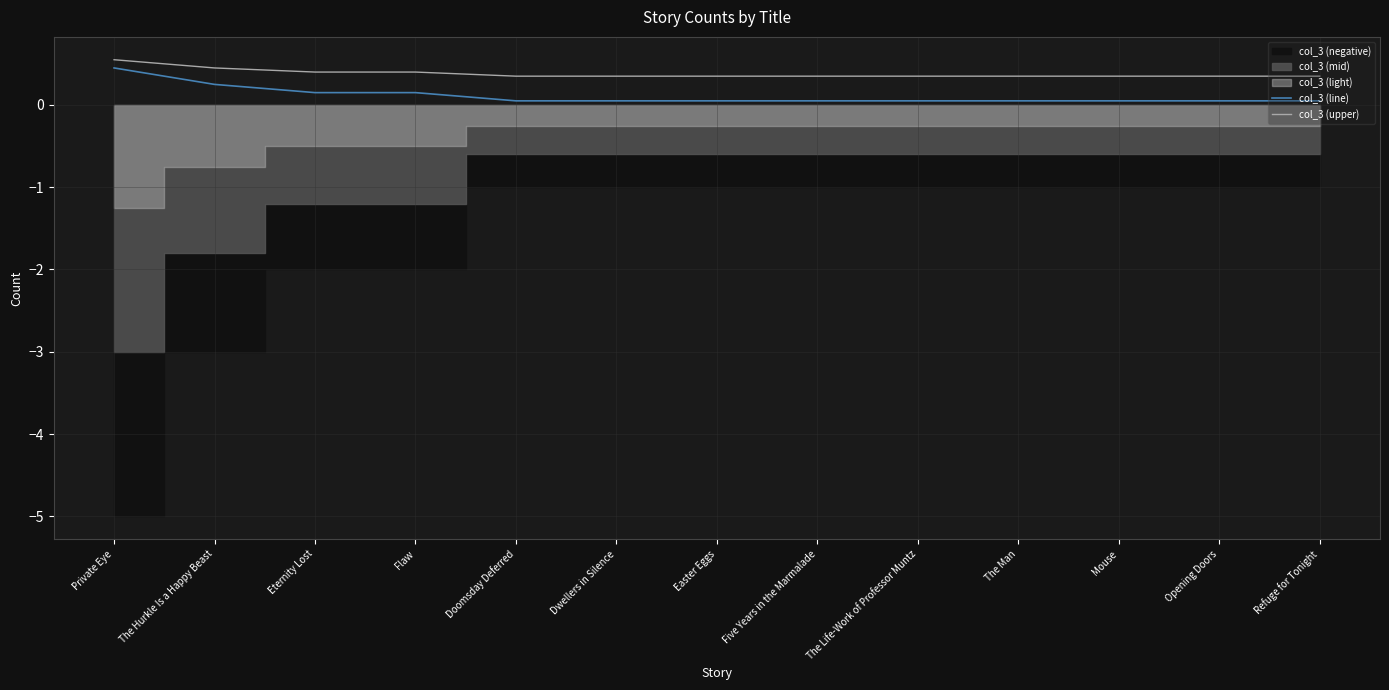

Is it true that col_3 (line) equals 0.2 at Eternity Lost?

True